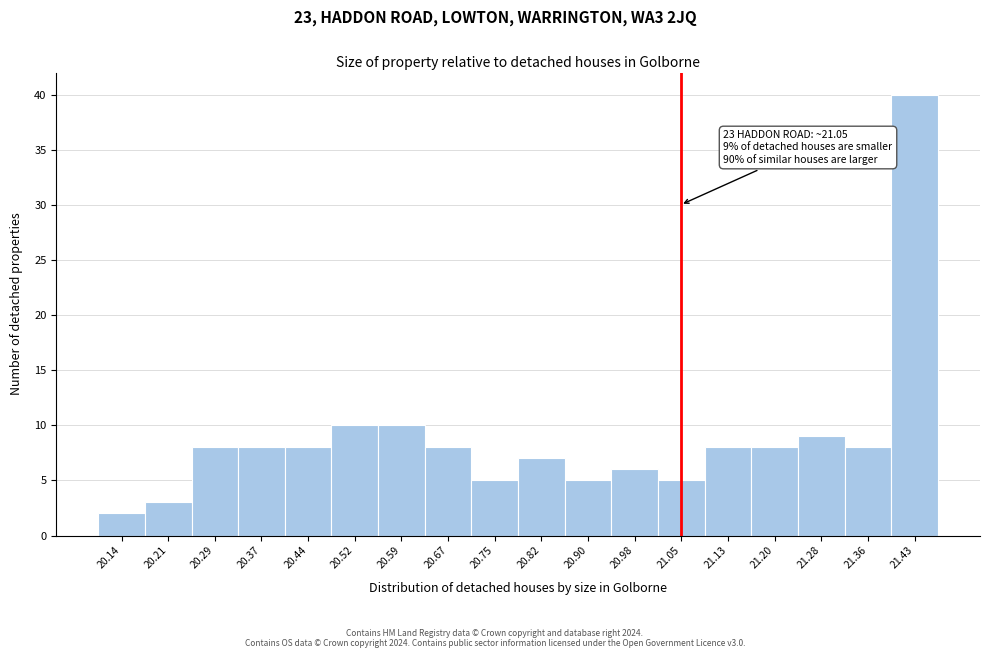

Over which range of the x-axis is the bar tallest?

21.39 to 21.47